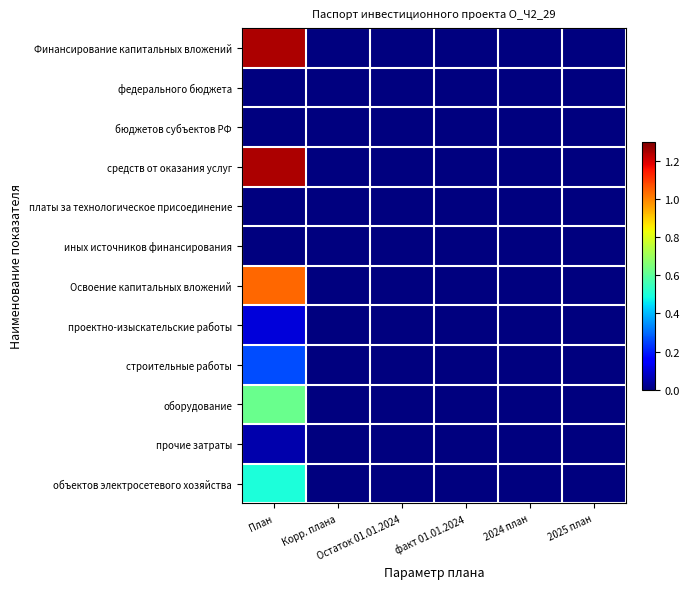

At which category is the sum across all series the highest?

План